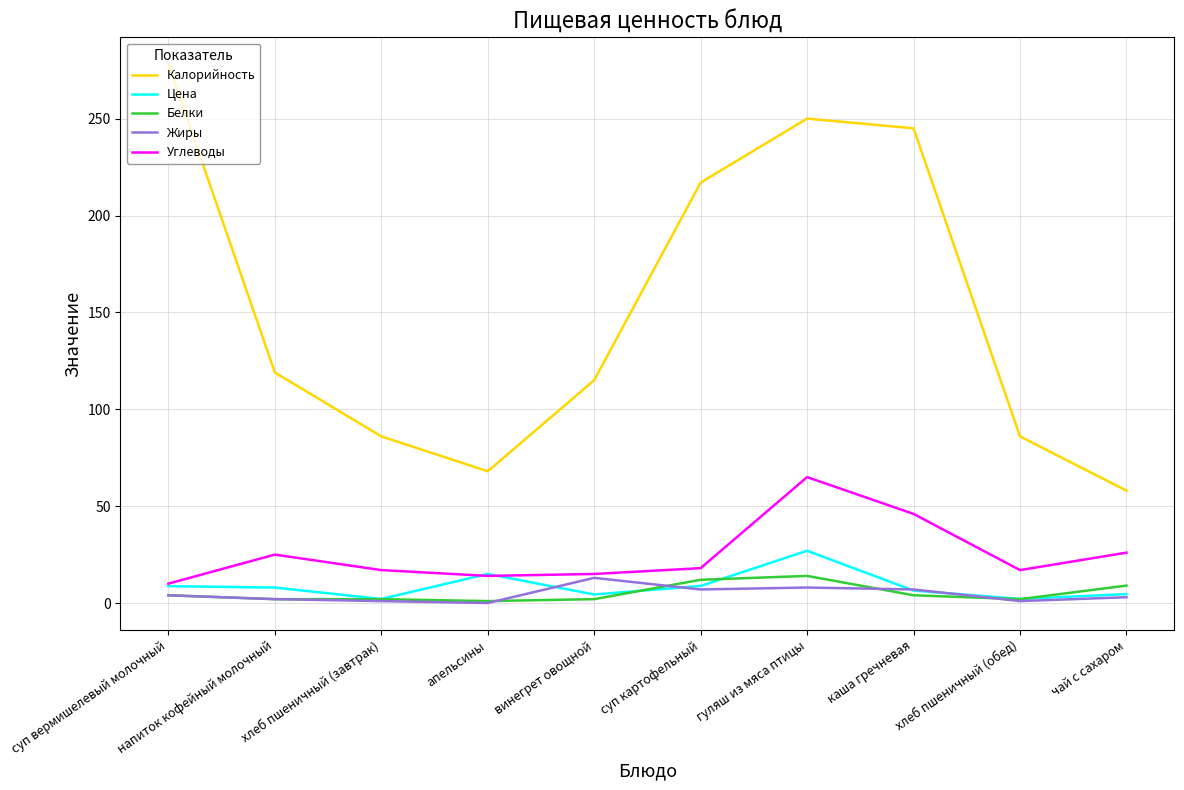

What is the sum of all Углеводы values?

253.0